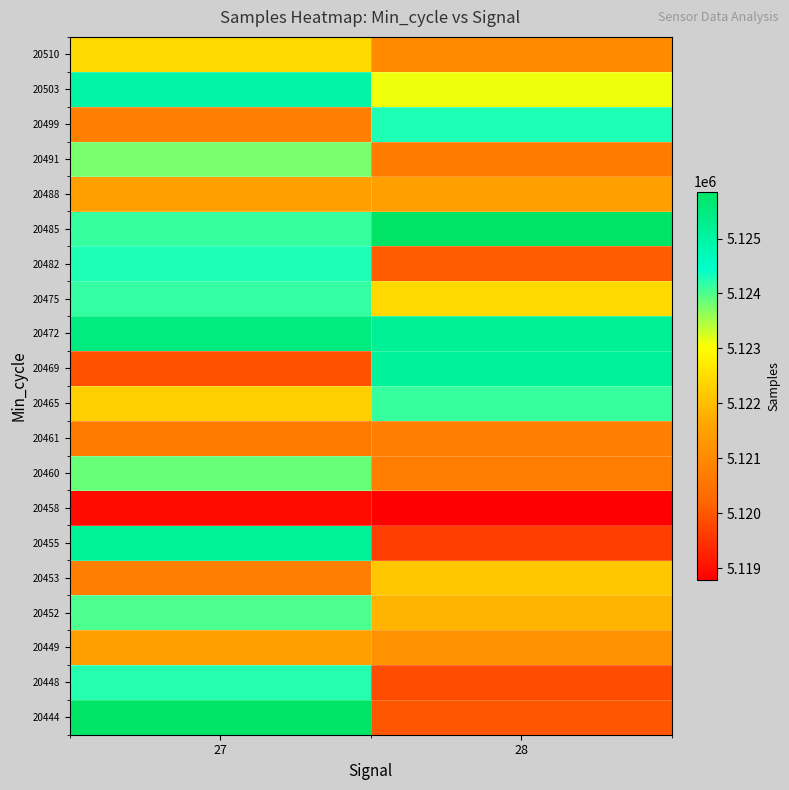

Which has a higher value, 28 or 27?

27